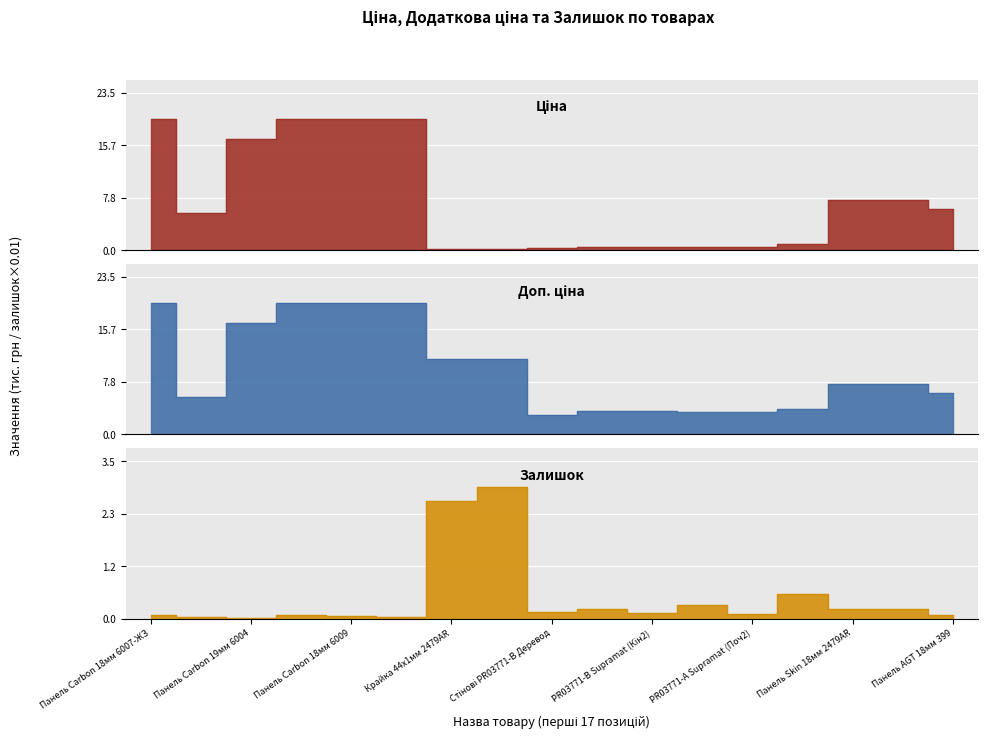

Reading right to left, transcribe all the data shown in this chart.

Ціна: 6.2	7.4	7.4	1.0	0.4	0.4	0.4	0.4	0.4	0.1	0.1	19.6	19.6	19.6	16.6	5.6	19.6
Доп. ціна: 6.2	7.4	7.4	3.8	3.3	3.3	3.5	3.5	2.8	11.2	11.2	19.6	19.6	19.6	16.6	5.6	19.6
Залишок: 0.1	0.2	0.2	0.6	0.1	0.3	0.1	0.2	0.1	2.9	2.6	0.0	0.1	0.1	0.0	0.0	0.1